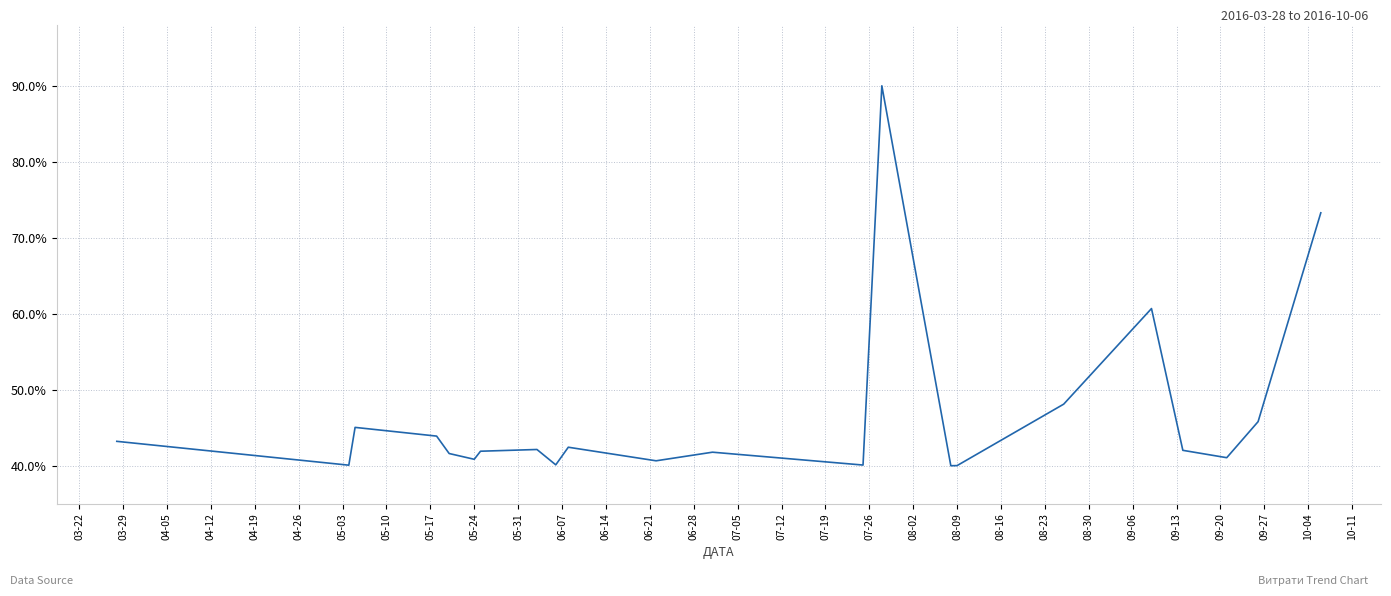

Does the chart have visible grid lines?

Yes